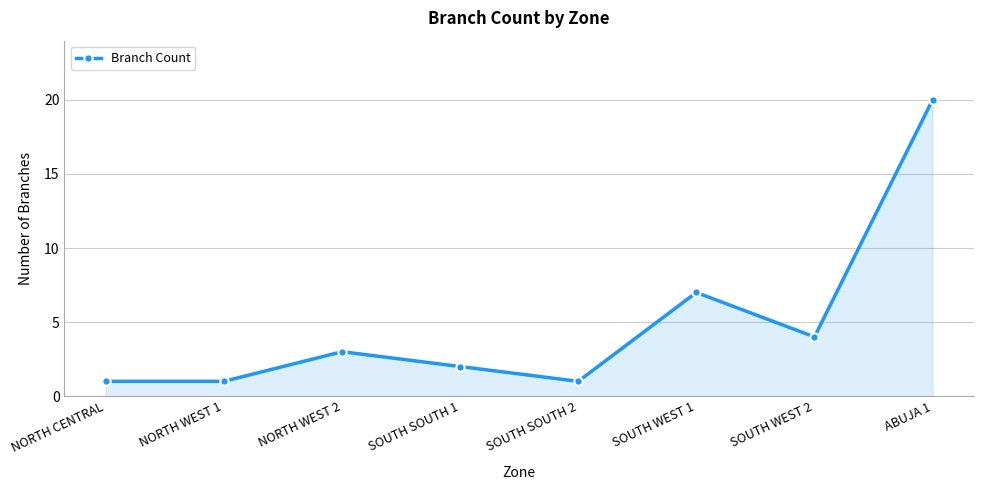

What is the label of the 1st point from the left?

NORTH CENTRAL